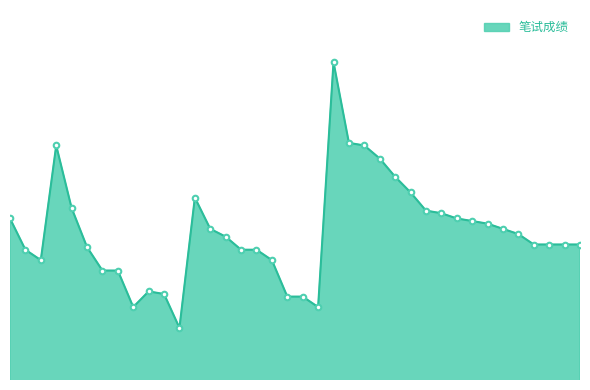

How many points are lower than both their immediate neighbors (excluding endpoints)?

4